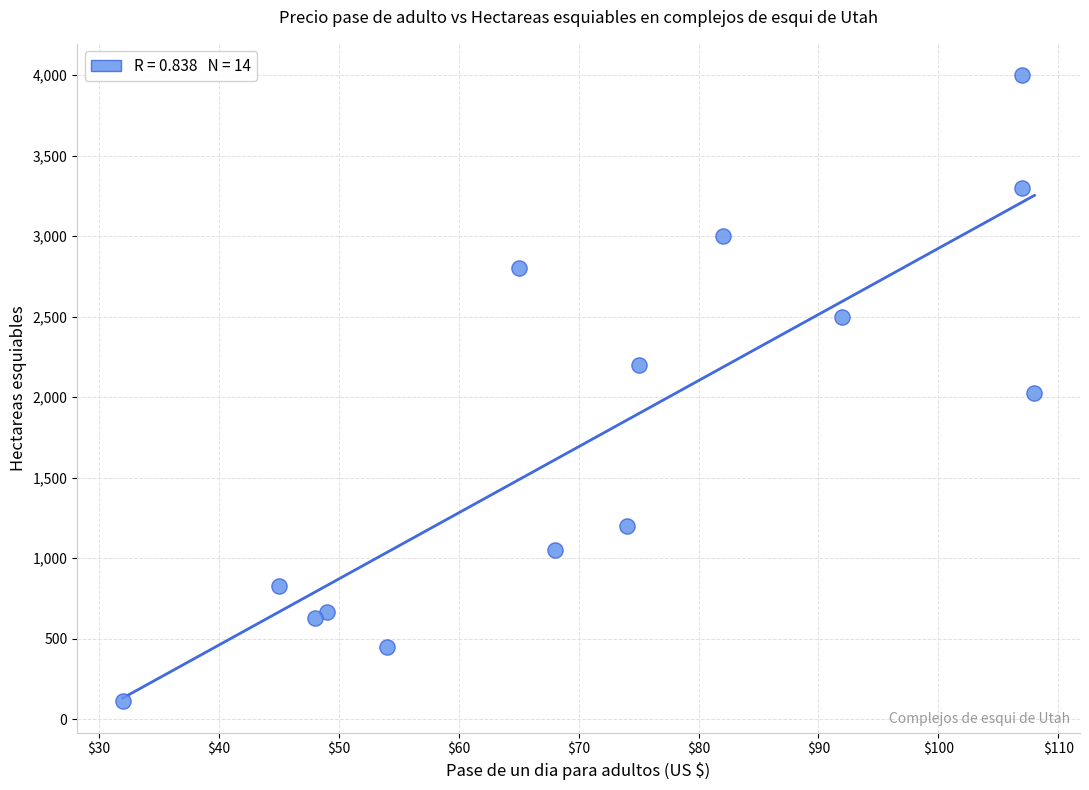

What is the range of X values (max minus min)?

76